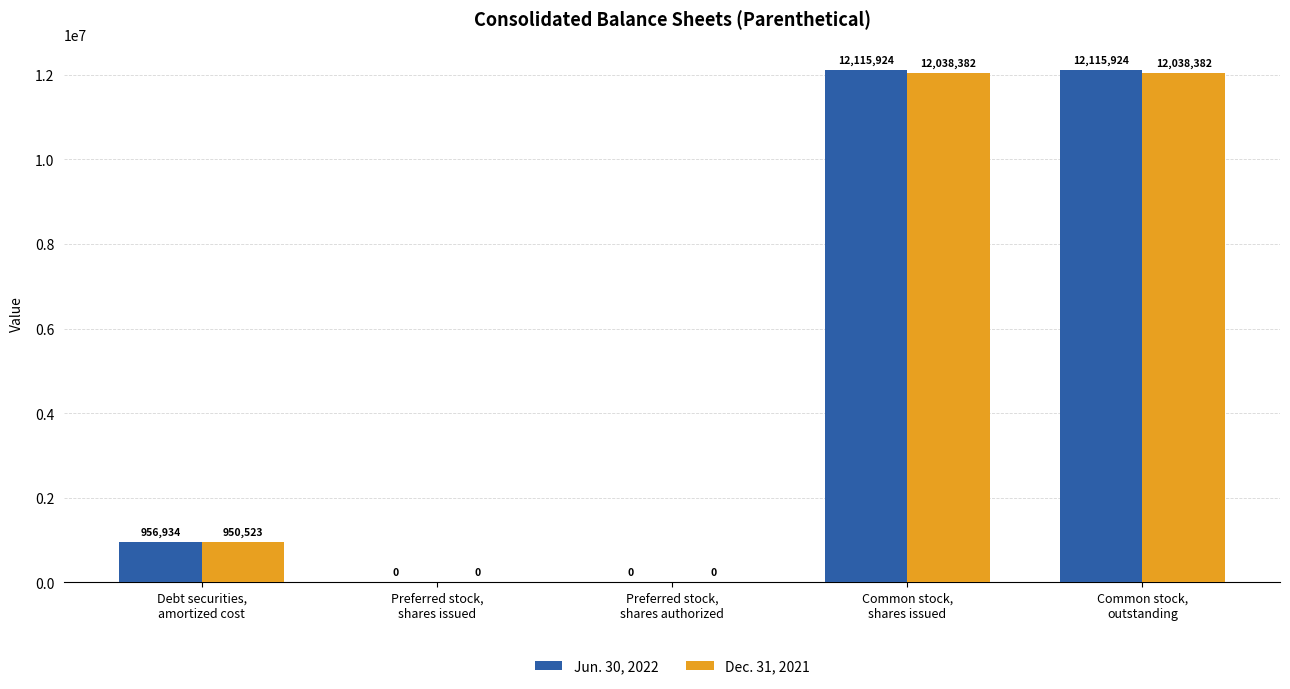

Does the chart contain stacked bars?

No